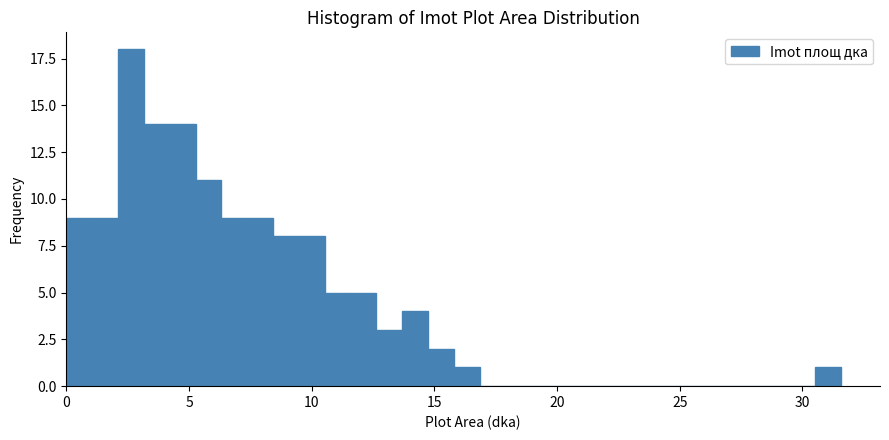

Around what value on the x-axis is the tallest bar? Give the approximate position of its centre, as read against the axis.

2.5